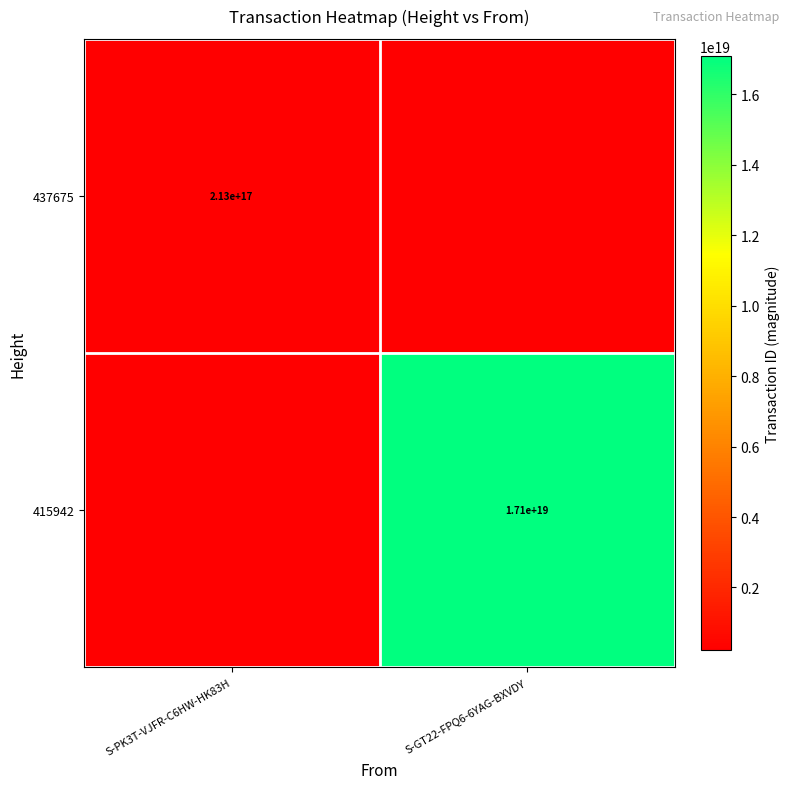

How many data points does each series have?

2